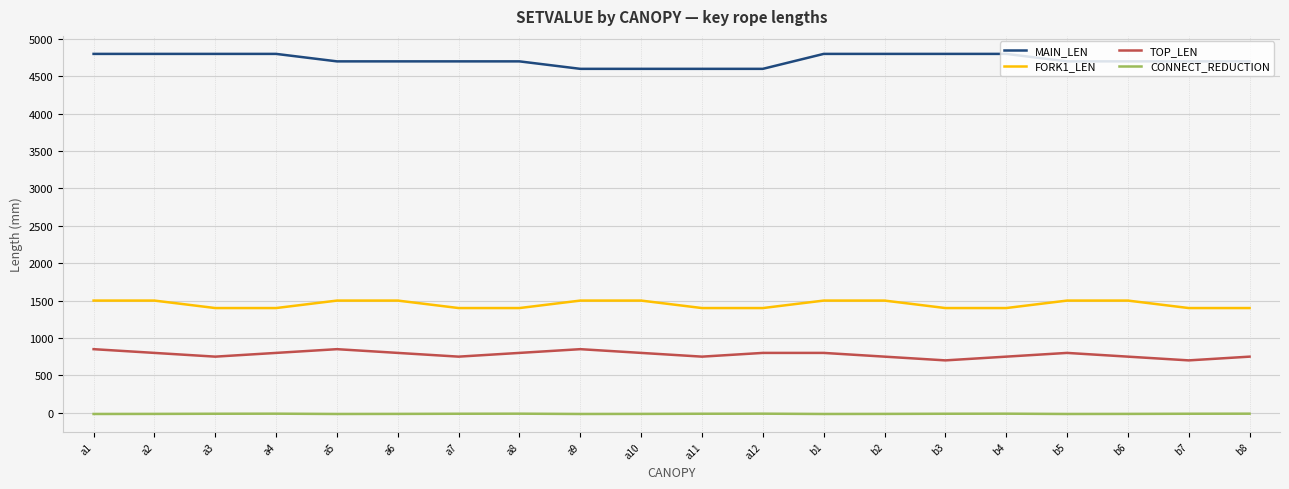

What is the total value across all series at b1?

7083